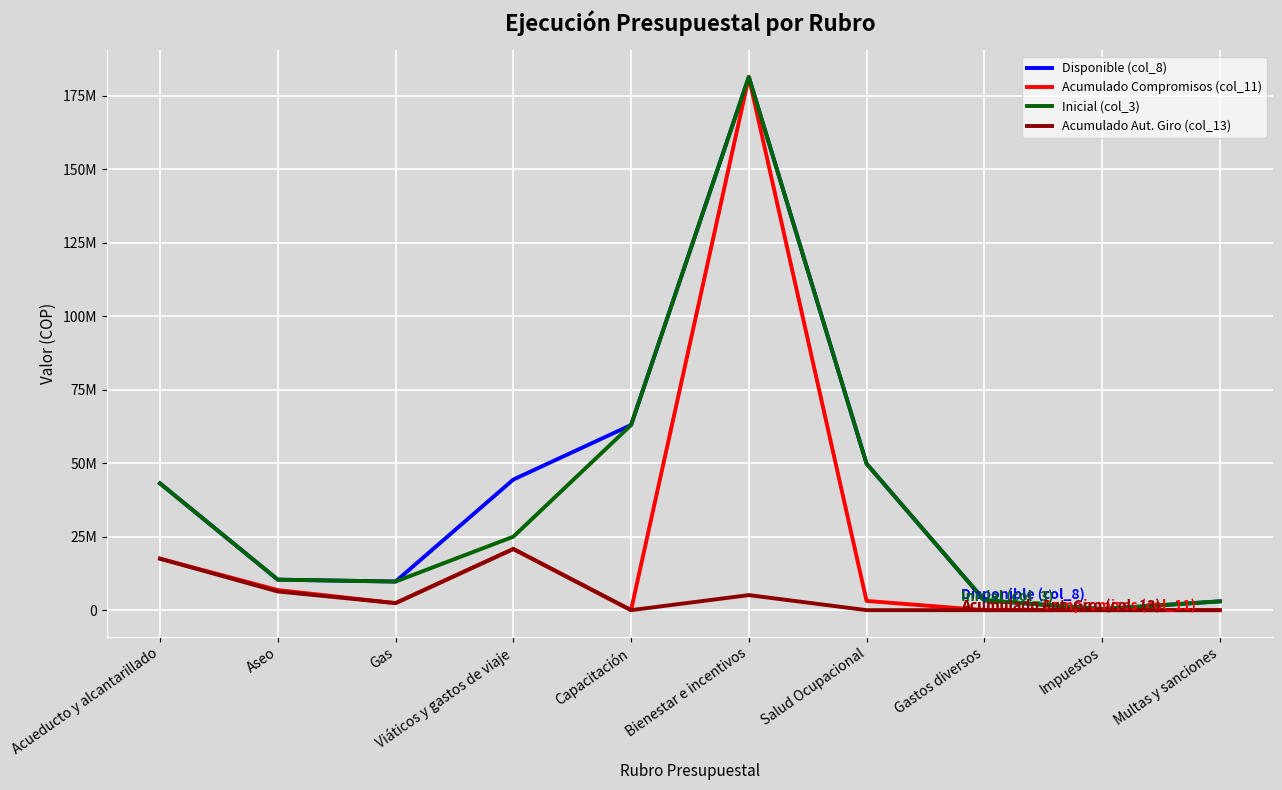

At how many categories does at least one series exceed 8489505?

7